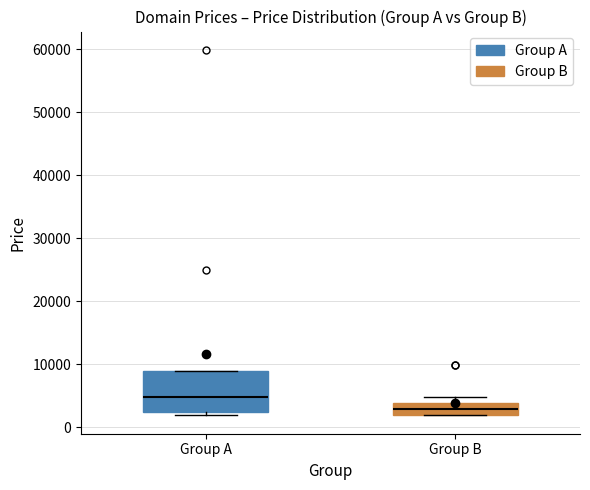

Comparing the boxes themselves (not the whiskers), which one is the tallest?

Group A